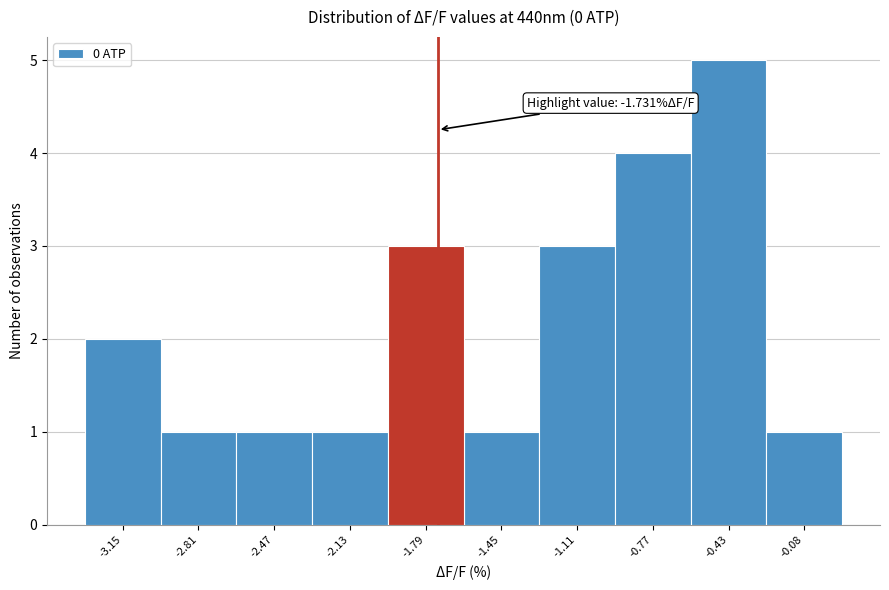

Over which range of the x-axis is the bar tallest?

-0.60 to -0.25